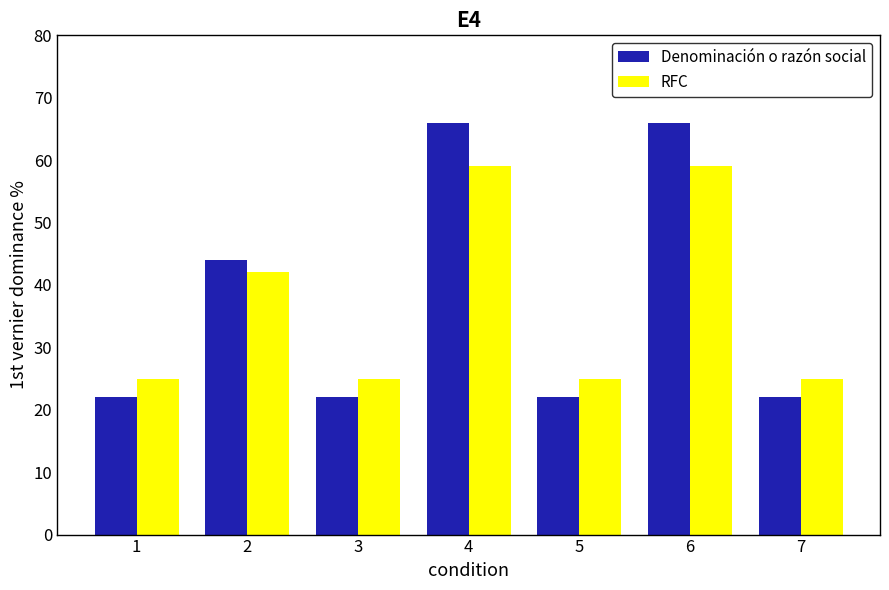

Which series has the largest range (max minus min)?

Denominación o razón social